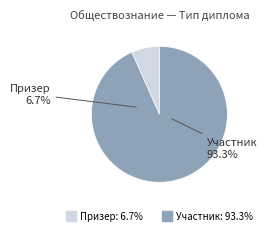

To the nearest percent, what is the combined percentage of Призер and Участник?

100%